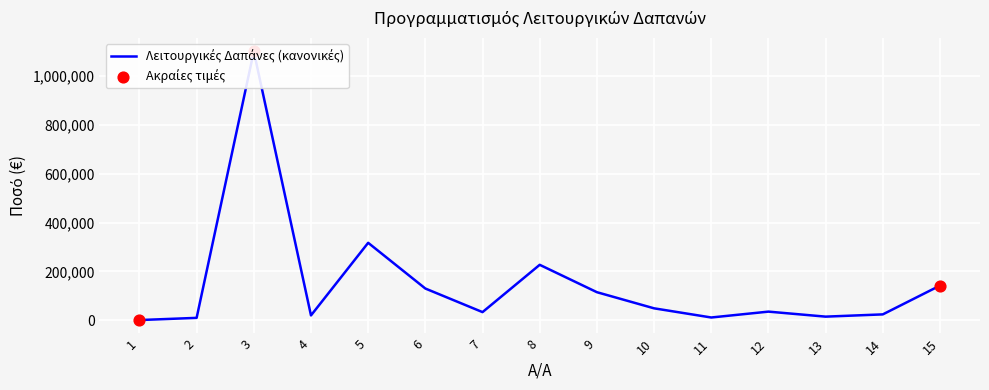

What is the change in value from 6 to 8?

+97000.0